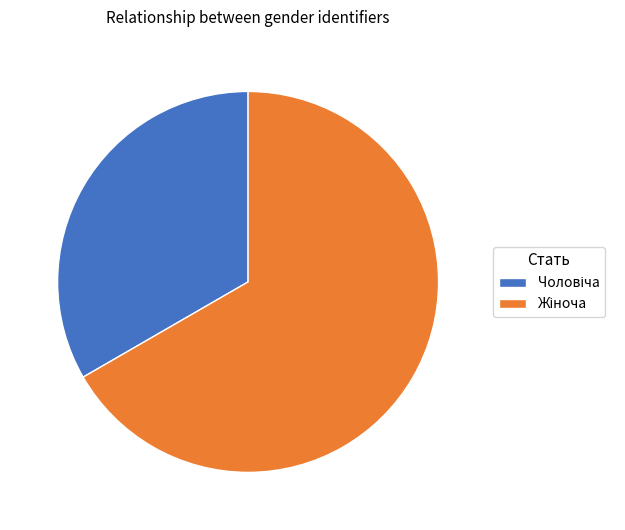

Is there any slice that represents more than half of the pie?

Yes